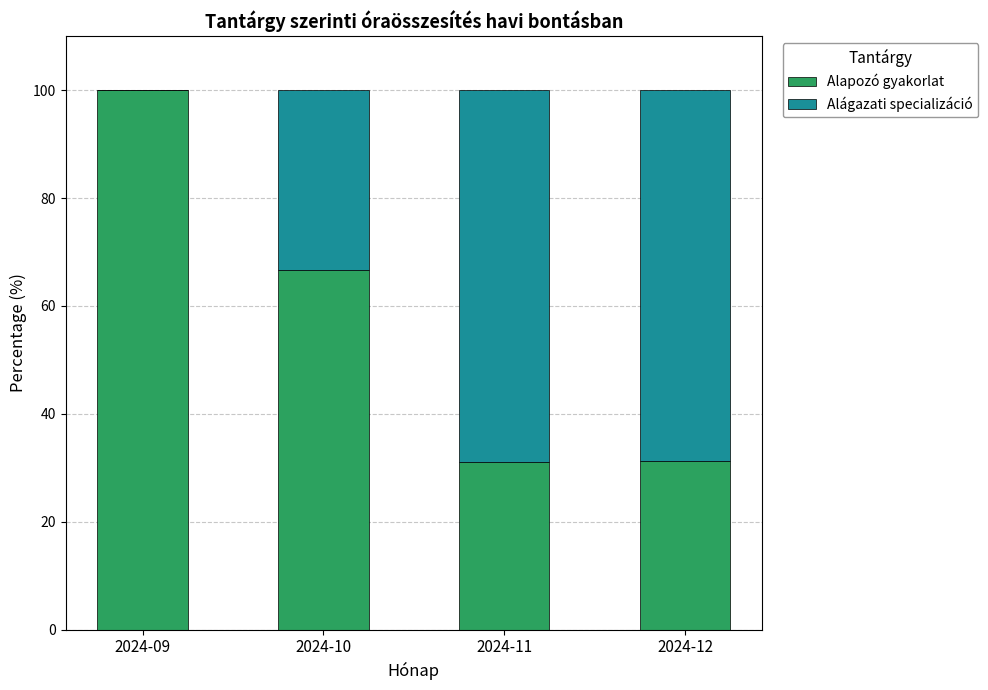

What is the sum of all Alapozó gyakorlat values?

229.0